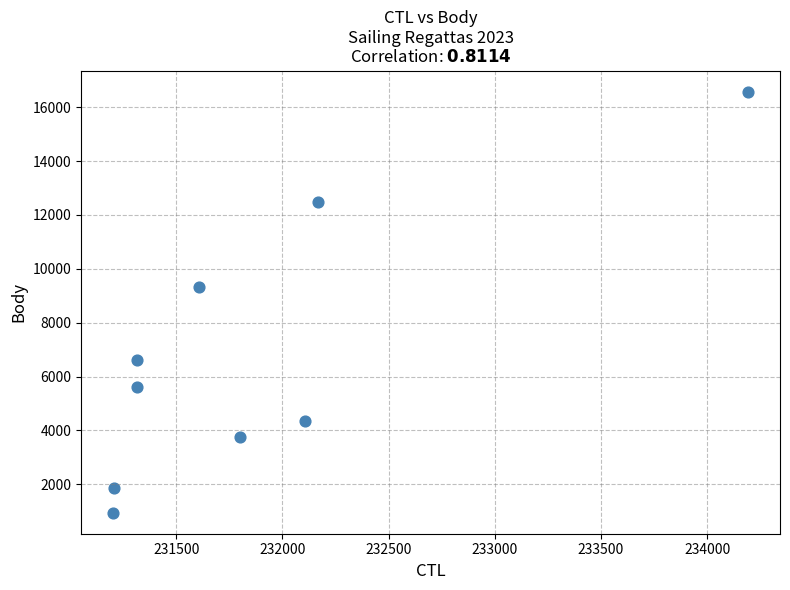

What is the average X value?

231879